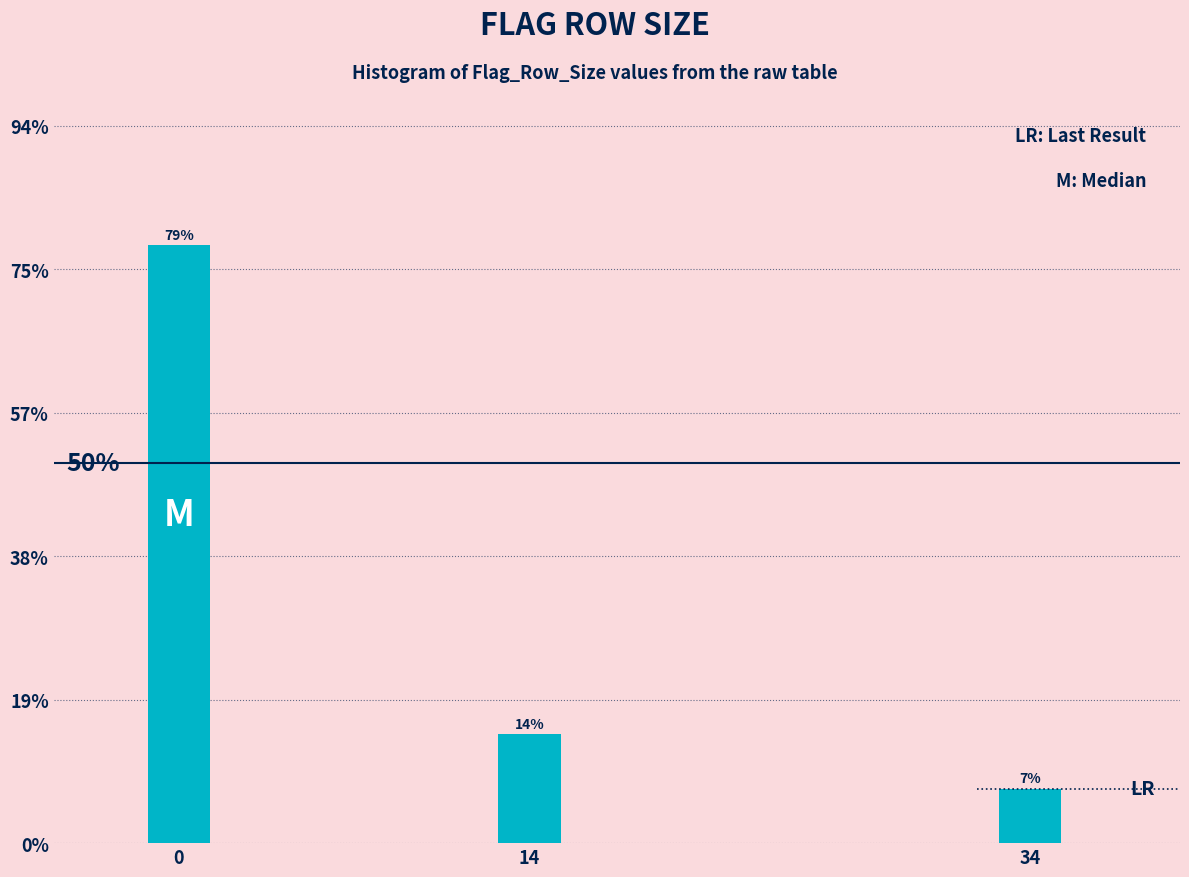

How many bars are there in total?

3